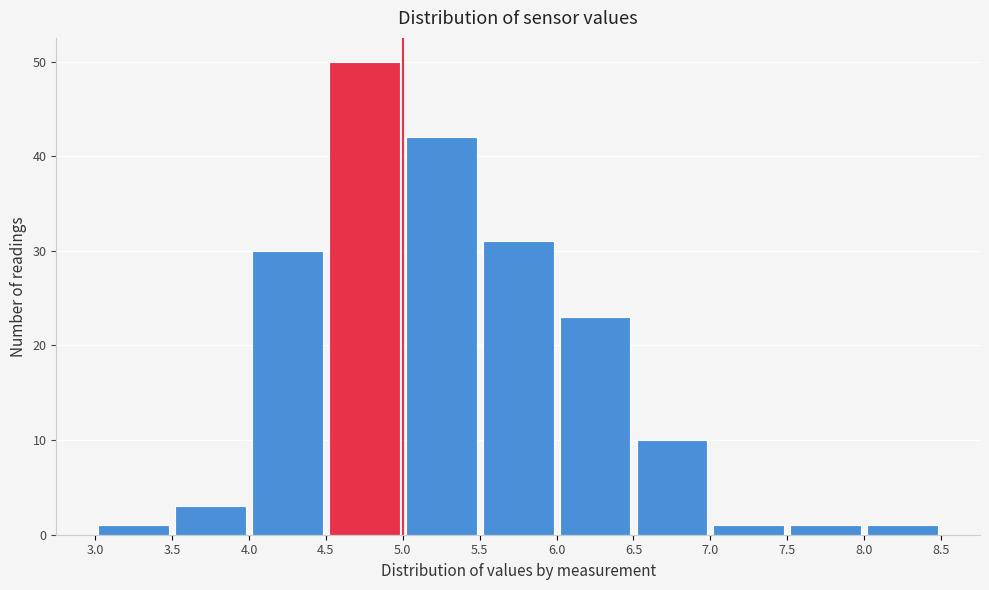

Reading left to right, transcribe this chart: for each bar, give the range it covers on the x-axis and its height. The values are not printed on the chart, so give them approximately, as read against the axis.

3.0 to 3.5: 1
3.5 to 4.0: 3
4.0 to 4.5: 30
4.5 to 5.0: 50
5.0 to 5.5: 42
5.5 to 6.0: 31
6.0 to 6.5: 23
6.5 to 7.0: 10
7.0 to 7.5: 1
7.5 to 8.0: 1
8.0 to 8.5: 1